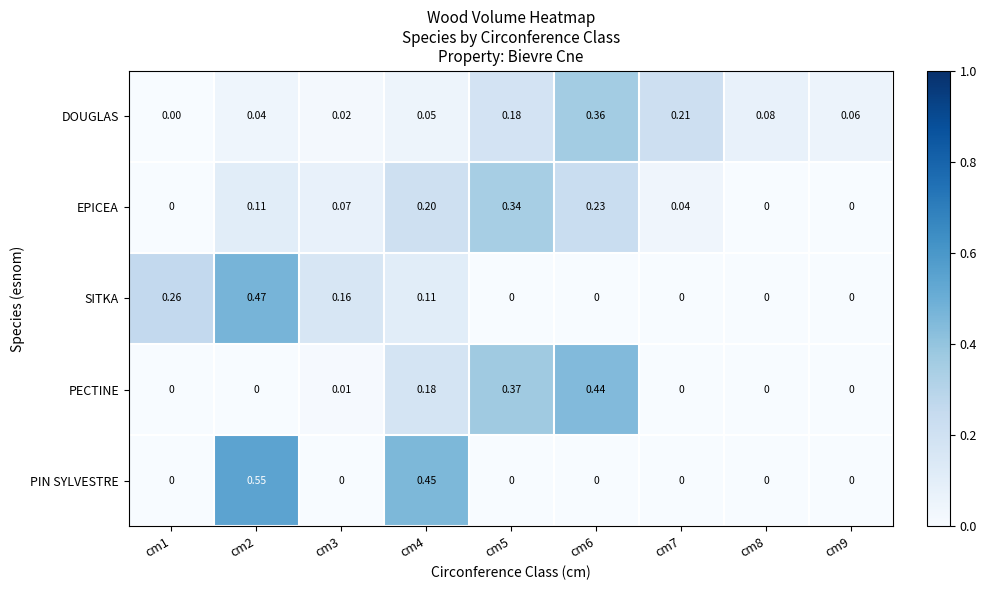

Rank the series by their maximum value, from highest to lowest.

PIN SYLVESTRE, SITKA, PECTINE, DOUGLAS, EPICEA